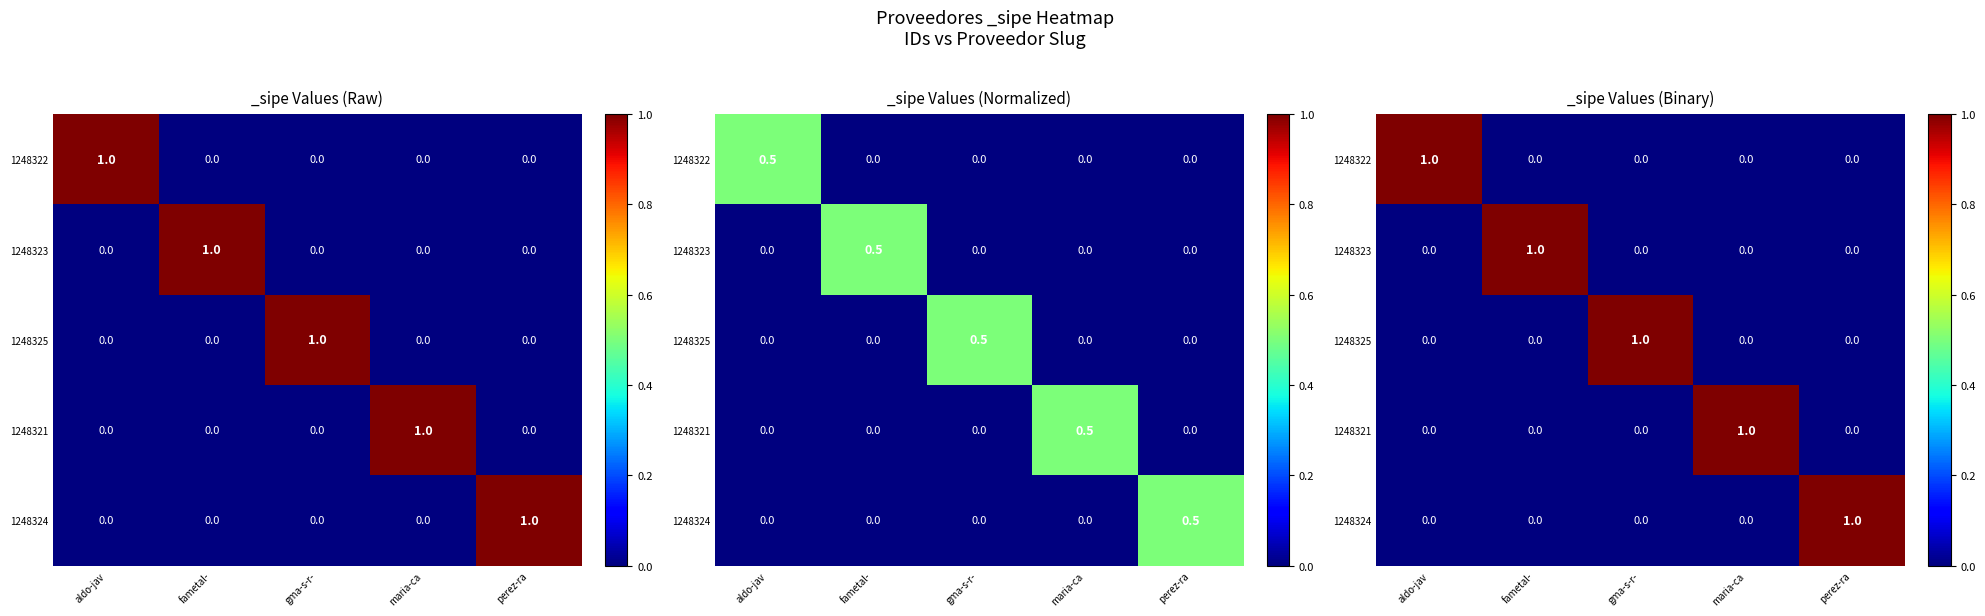

Which category has the lowest value across all series?

fametal-